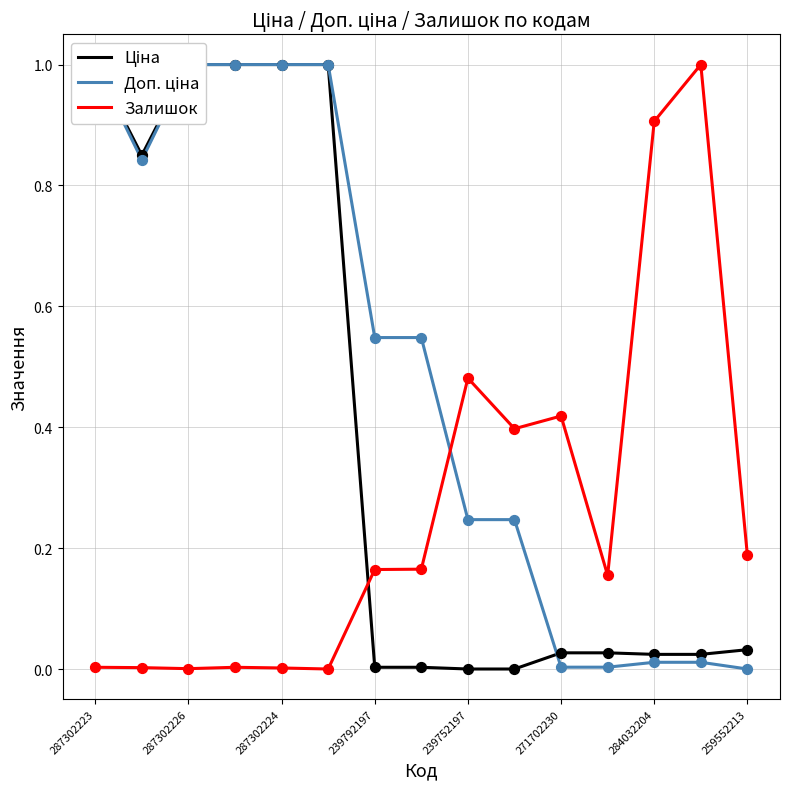

Which series contains the lowest Y value?

Ціна